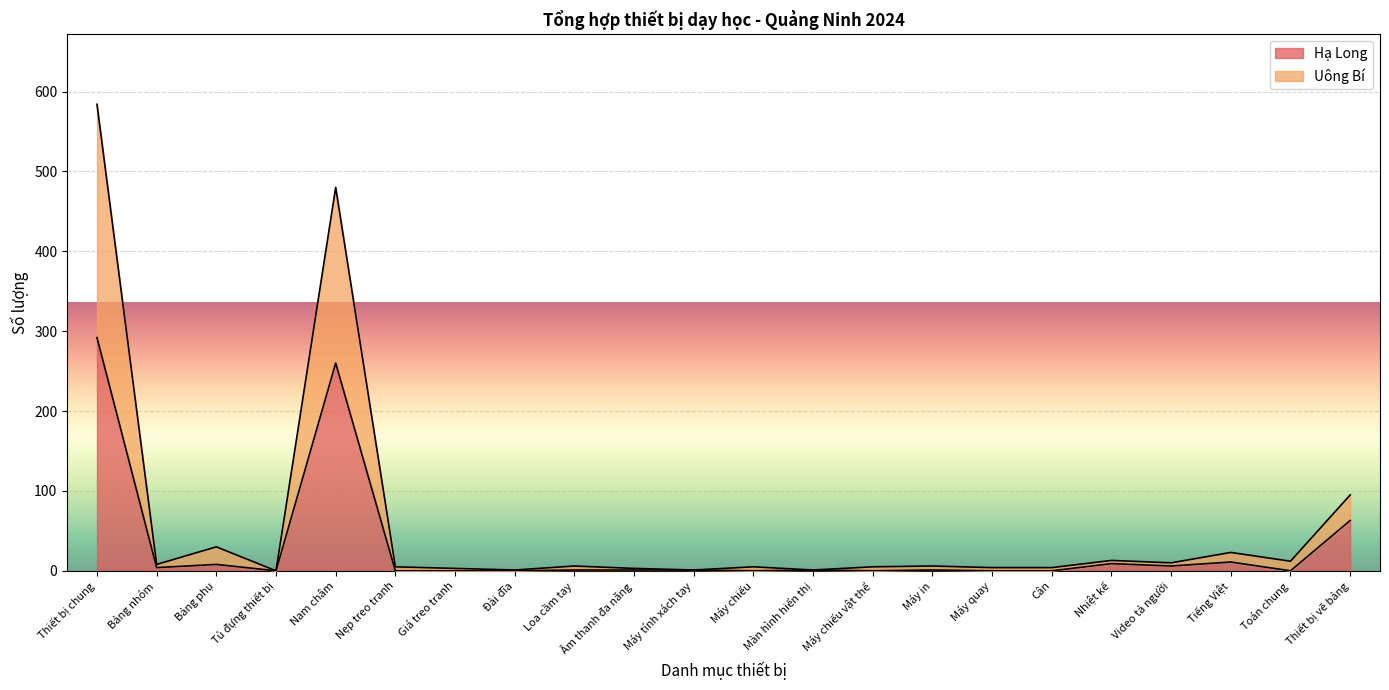

Rank the series by their maximum value, from highest to lowest.

Uông Bí, Hạ Long